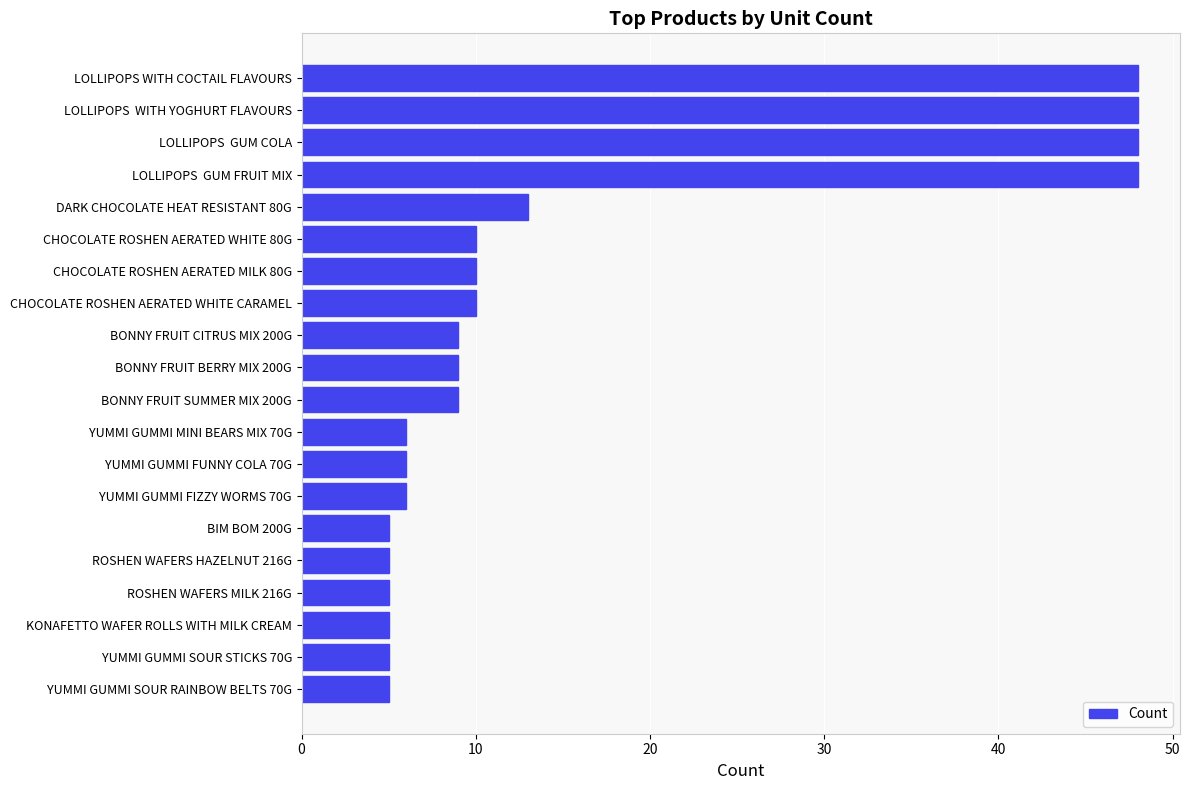

What is the difference between the maximum and second lowest values?

43